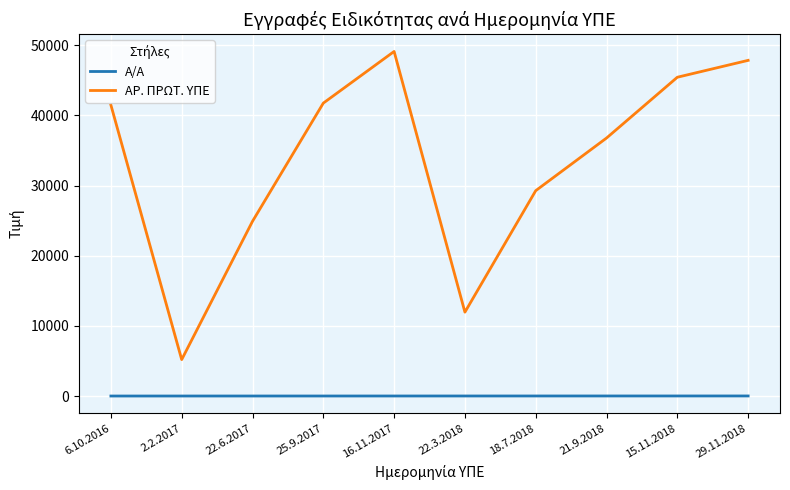

Rank the series at 6.10.2016 from lowest to highest value.

Α/Α, ΑΡ. ΠΡΩΤ. ΥΠΕ